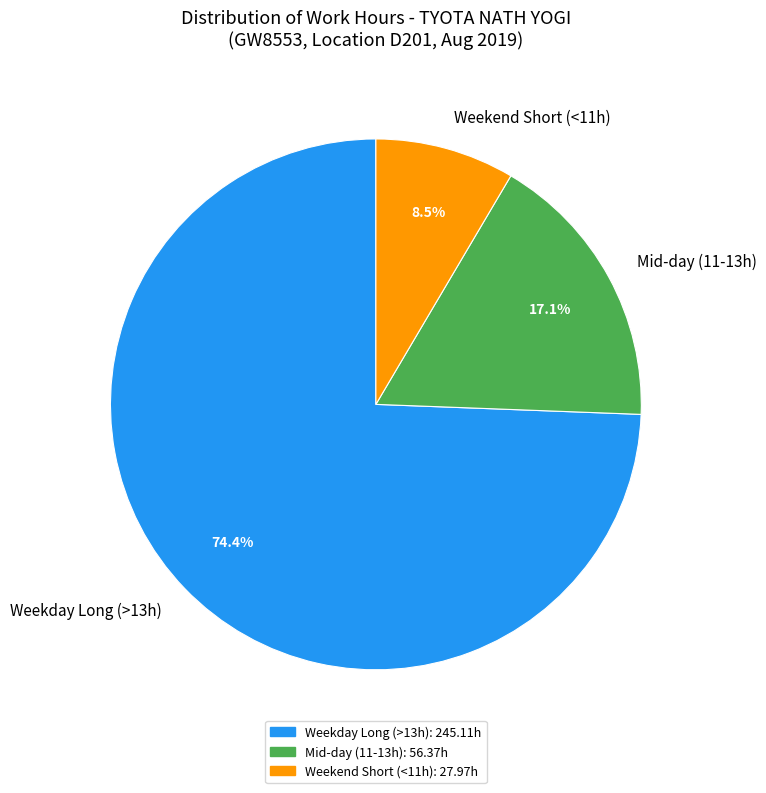

Between Mid-day (11-13h) and Weekend Short (<11h), which is larger?

Mid-day (11-13h)